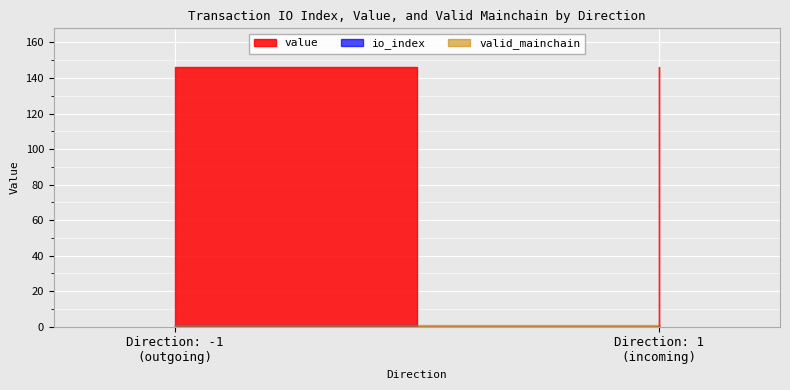

What is the difference between the highest and lowest values at 1?

1.0